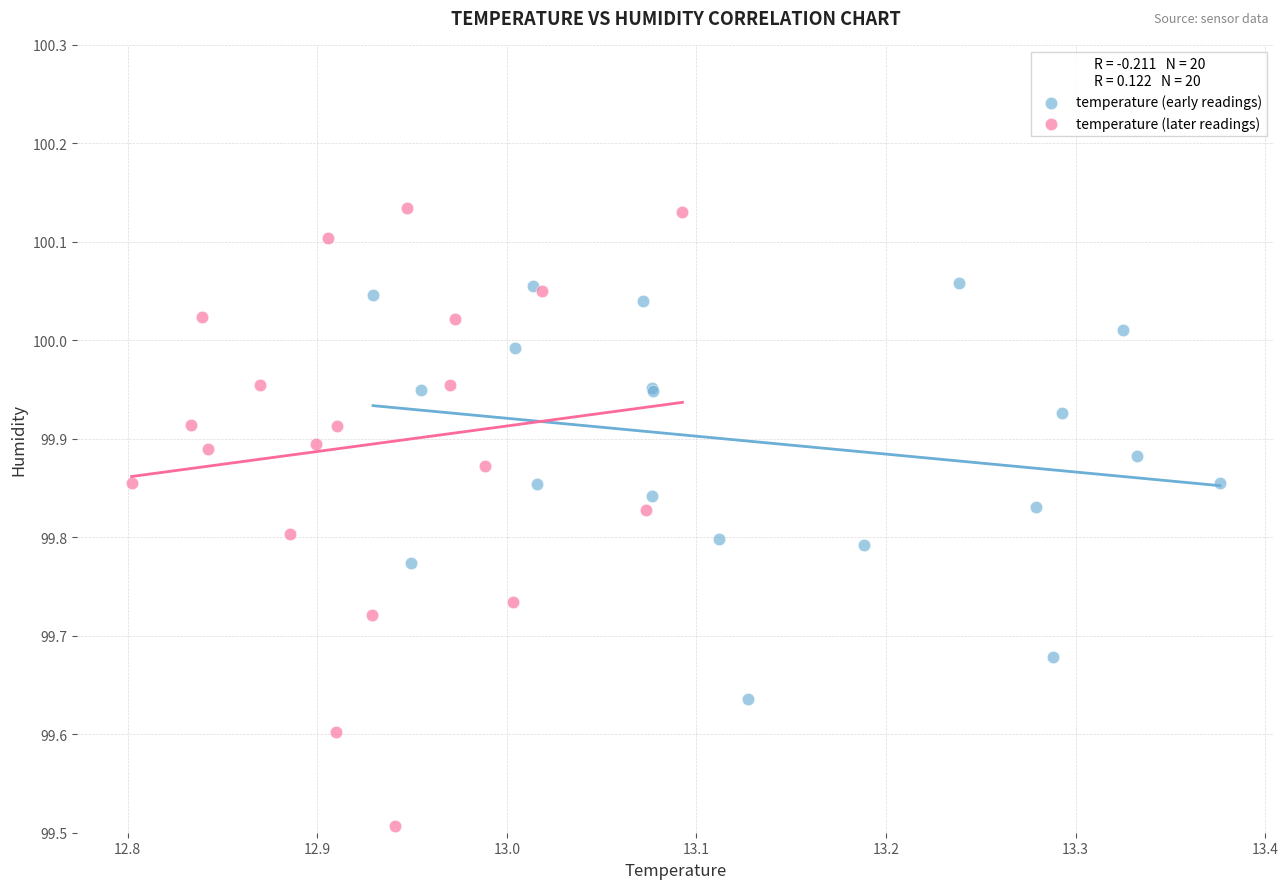

What are all the series names shown in the legend?

temperature (early readings), temperature (later readings)